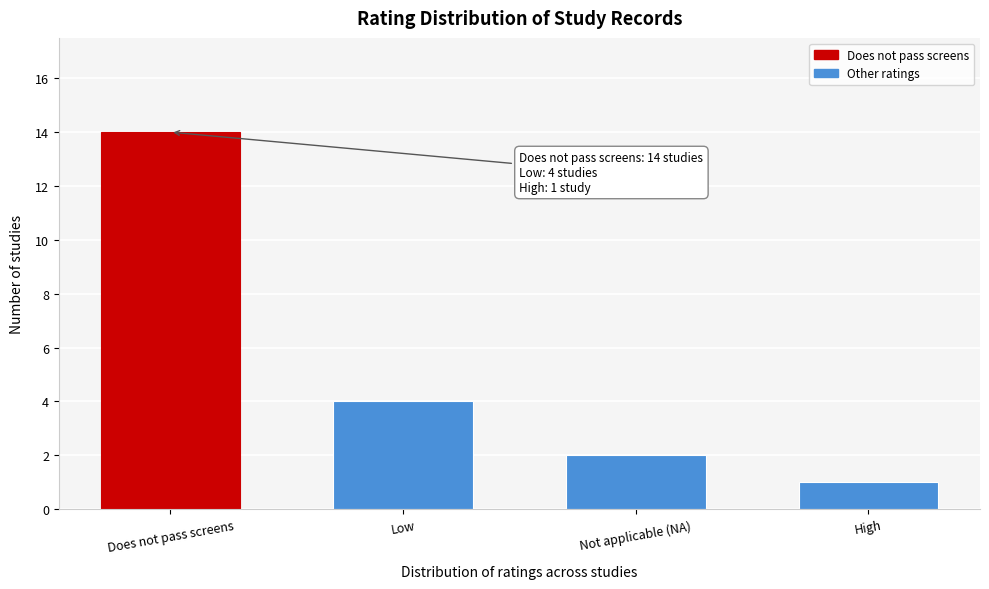

Reading left to right, what are all the values shown in this chart?

14	4	2	1